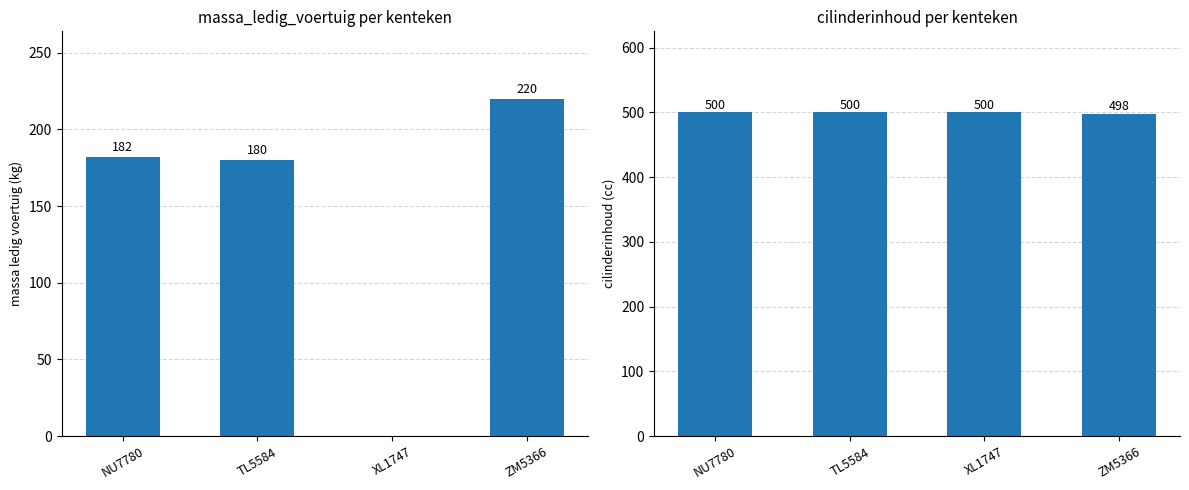

Reading right to left, list all the values displayed in this chart.

massa_ledig_voertuig: ZM5366=220	XL1747=0	TL5584=180	NU7780=182
cilinderinhoud: ZM5366=498	XL1747=500	TL5584=500	NU7780=500